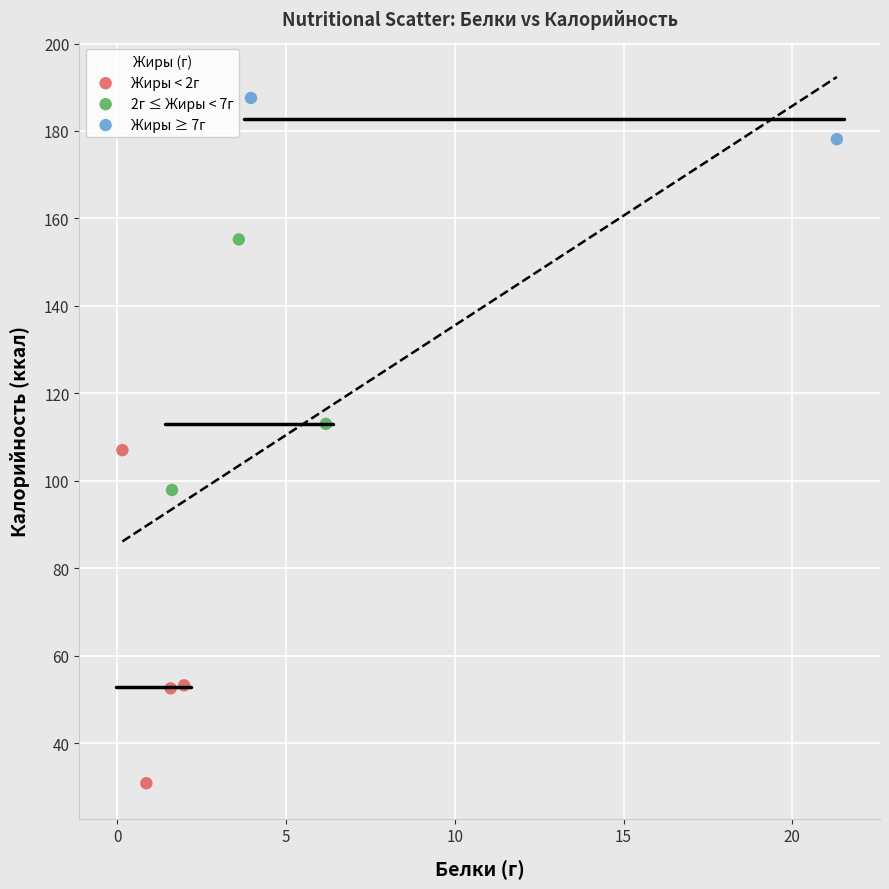

Which series has the largest Y range (max minus min)?

Жиры < 2г